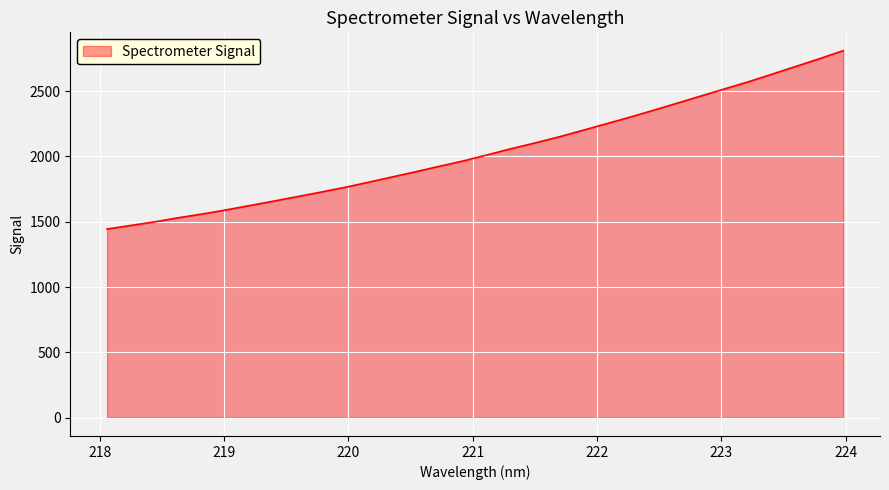

What is the maximum value shown in the chart?

2809.9